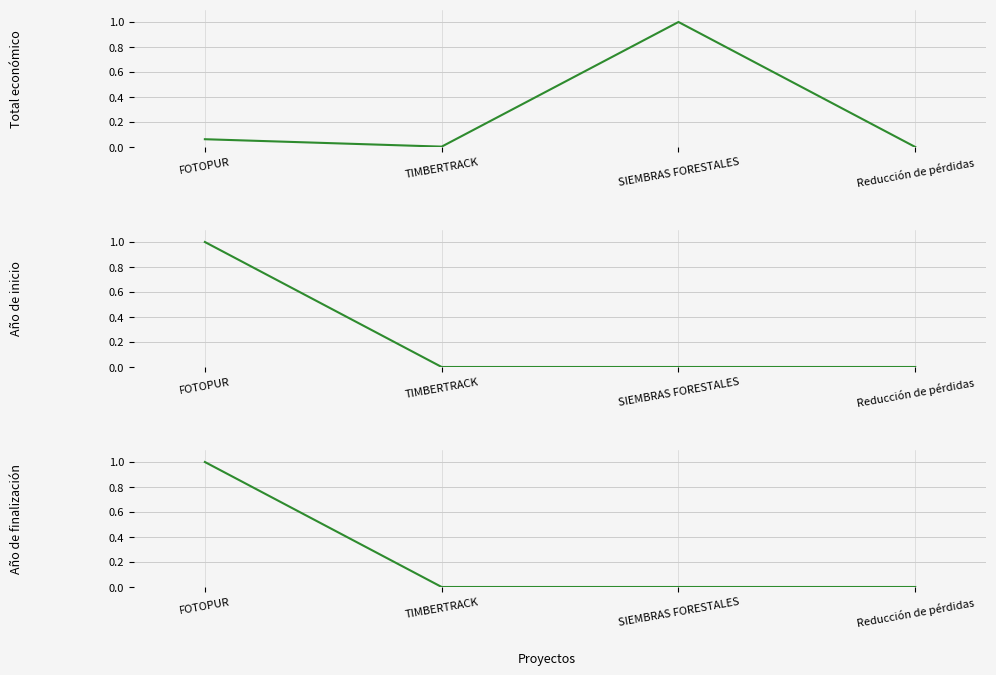

Which category has the highest value in the Año de inicio series?

FOTOPUR